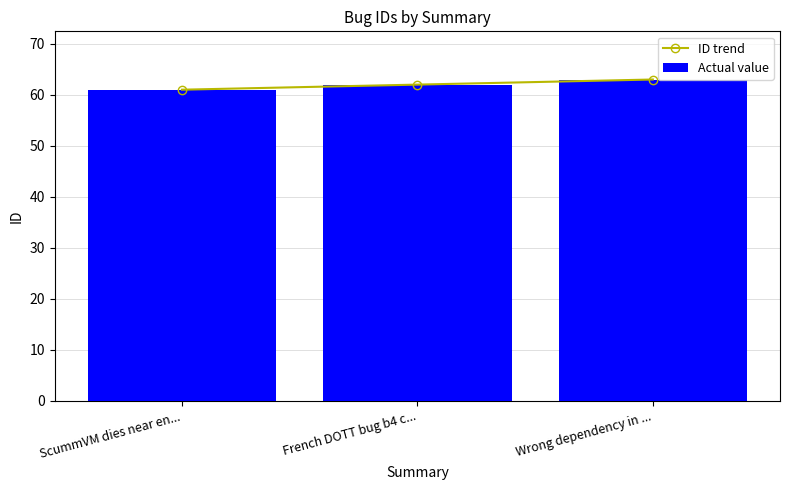

At which category is the sum across all series the highest?

Wrong dependency in ...